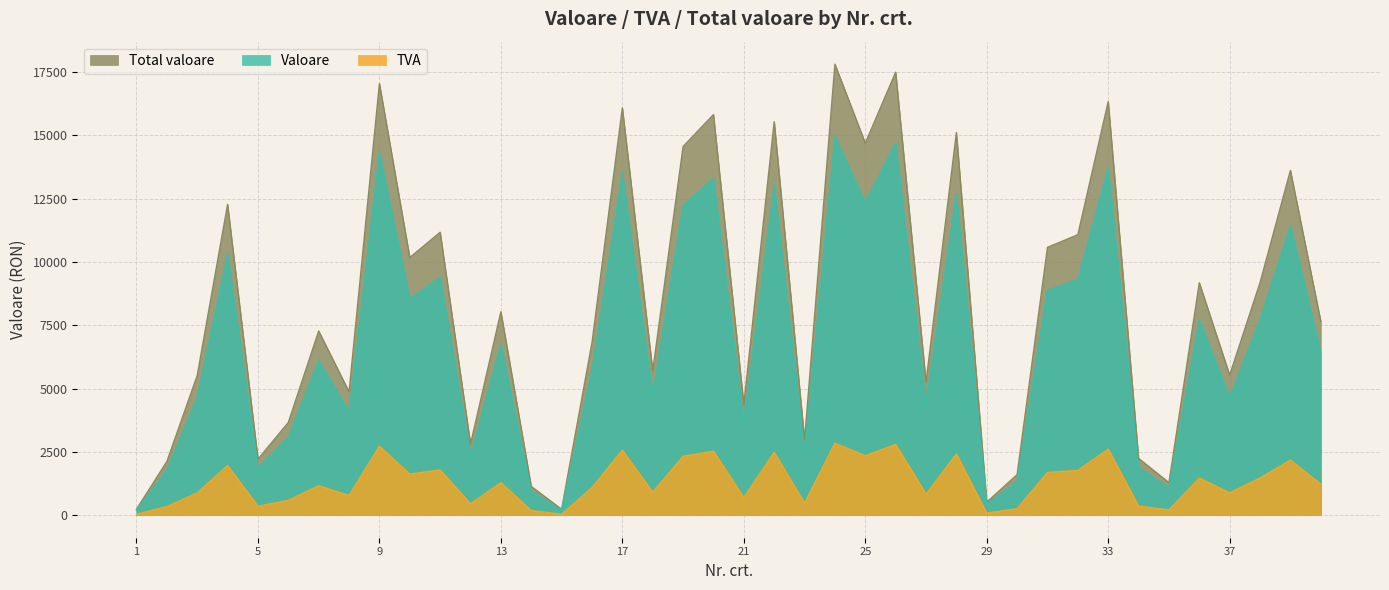

True or false: Total valoare and Valoare intersect in this chart.

False